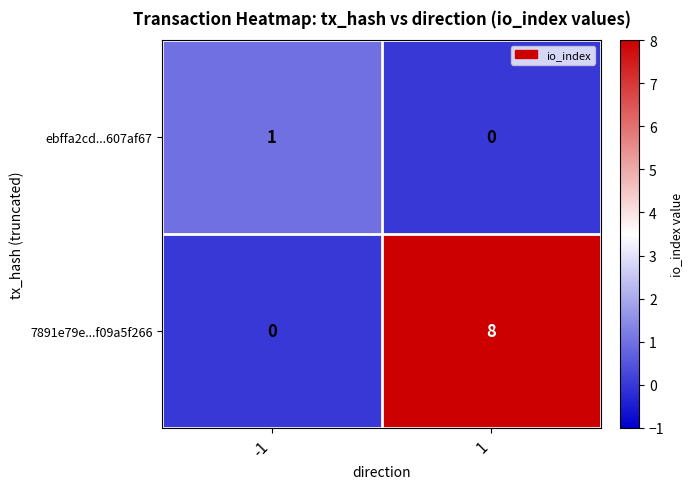

How many categories are shown in the chart?

2